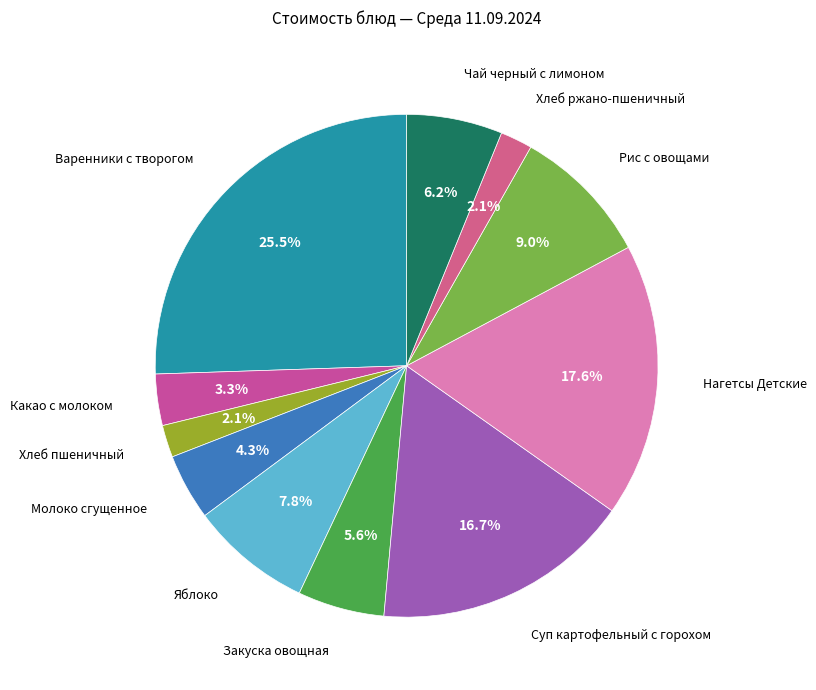

The Рис с овощами slice represents 22% of the pie. True or false?

False